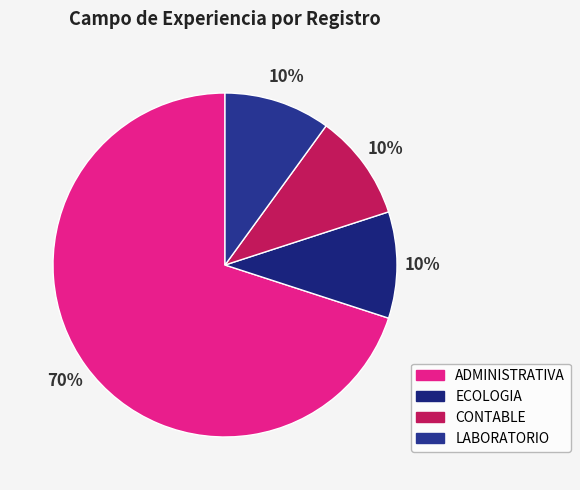

Which slice is the smallest?

ECOLOGIA